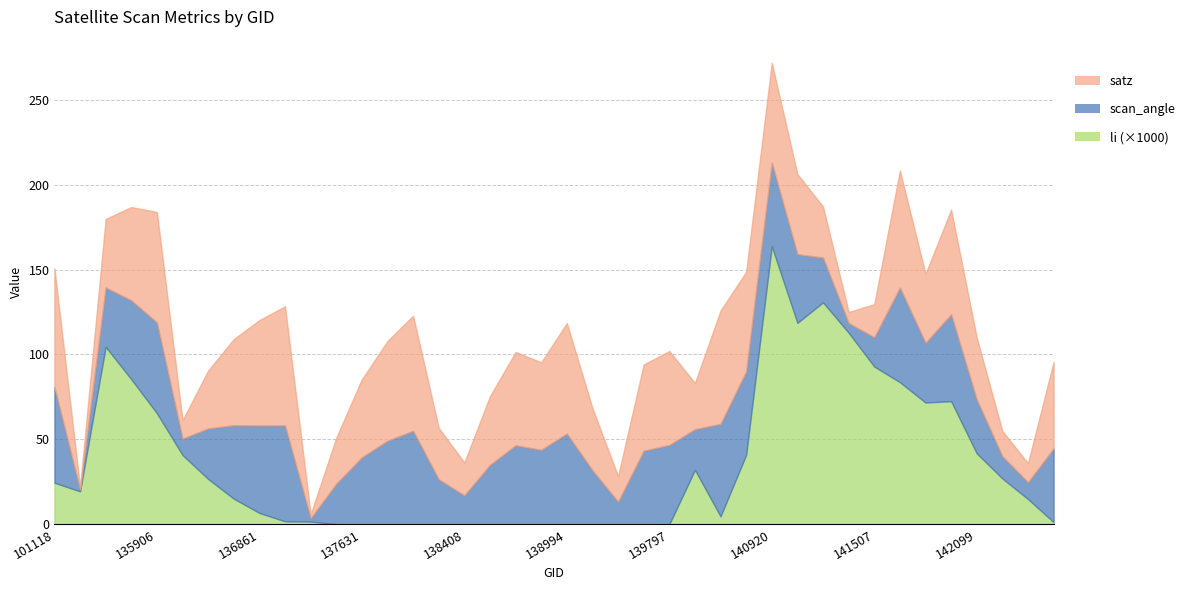

True or false: satz has a value of 36.4 at 142099.

True